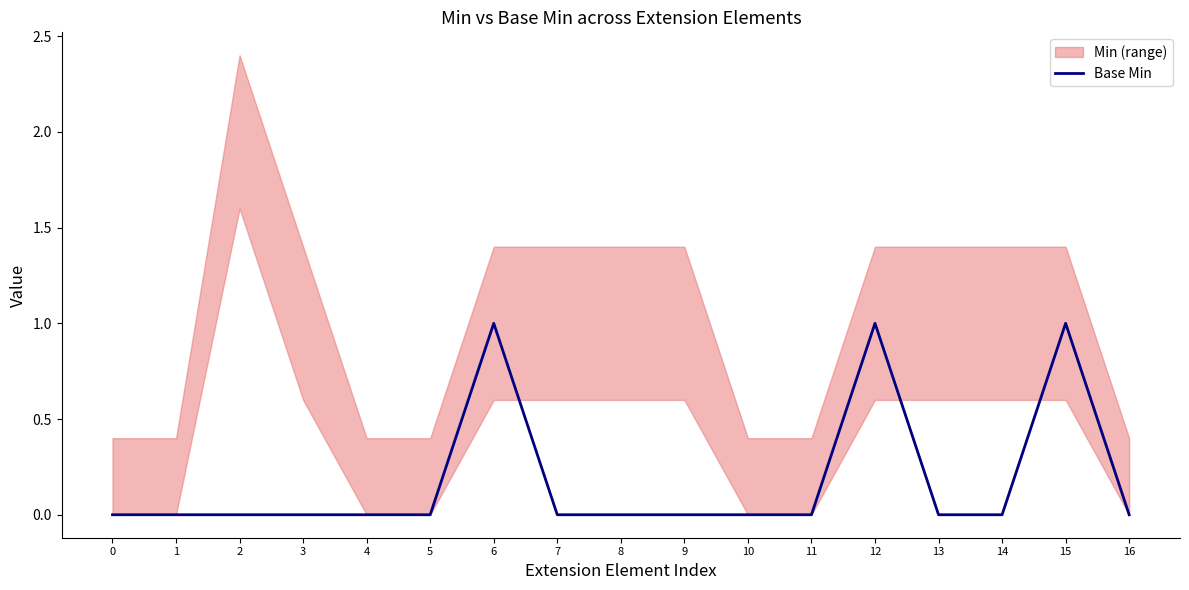

What is the difference between the maximum and second lowest values?

1